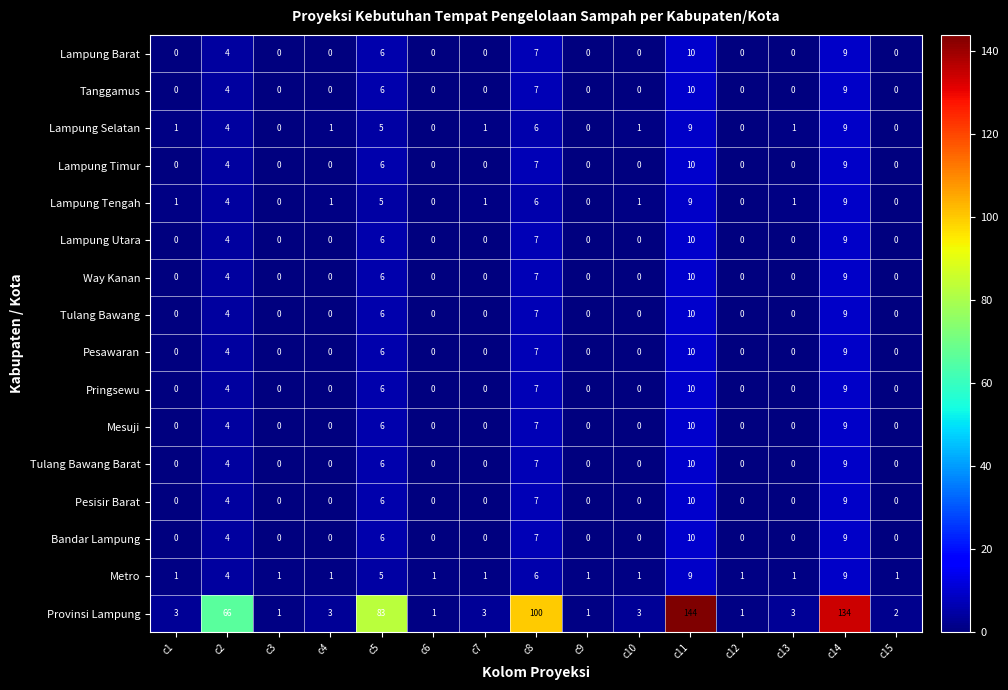

Which series has the largest range (max minus min)?

Provinsi Lampung